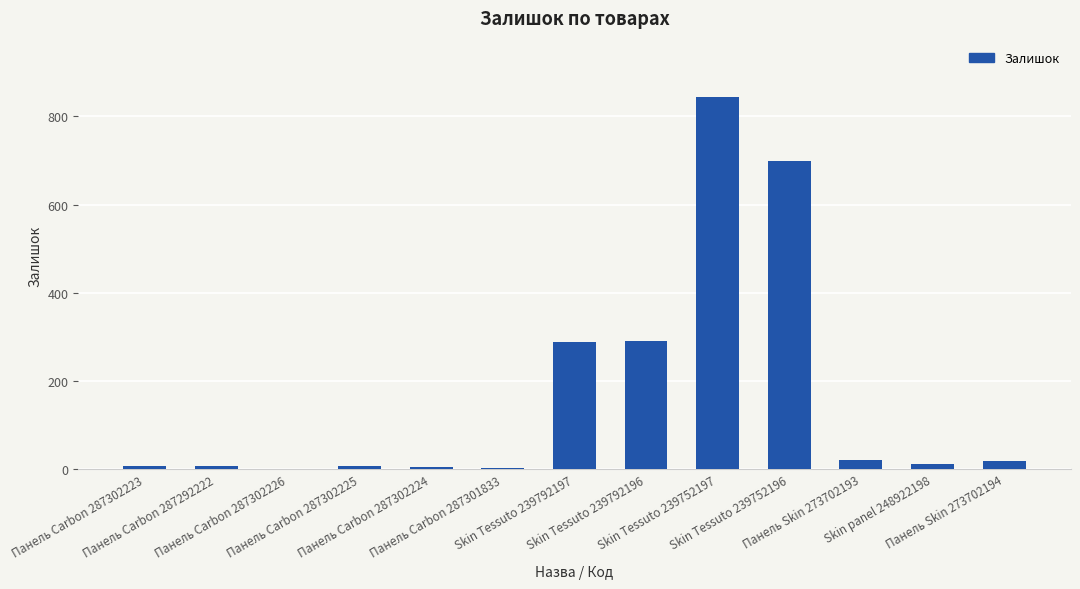

What is the maximum value shown in the chart?

845